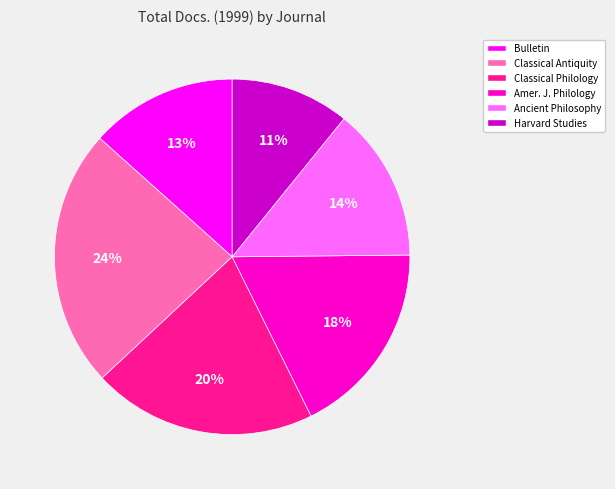

Between Bulletin and Harvard Studies, which is larger?

Bulletin